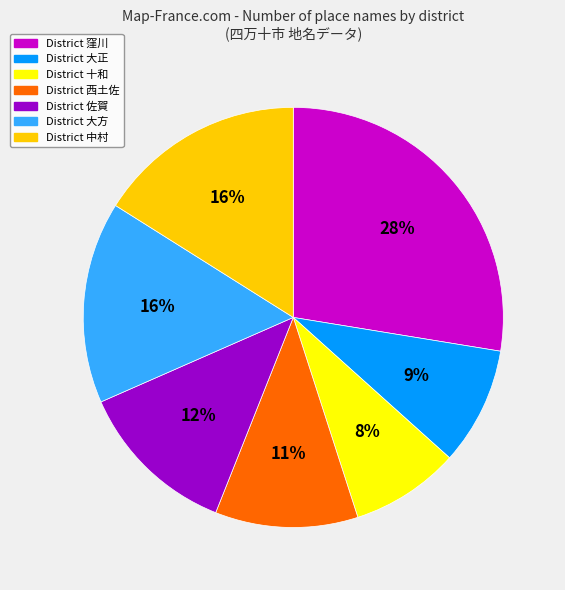

Count the number of slices in the pie.

7